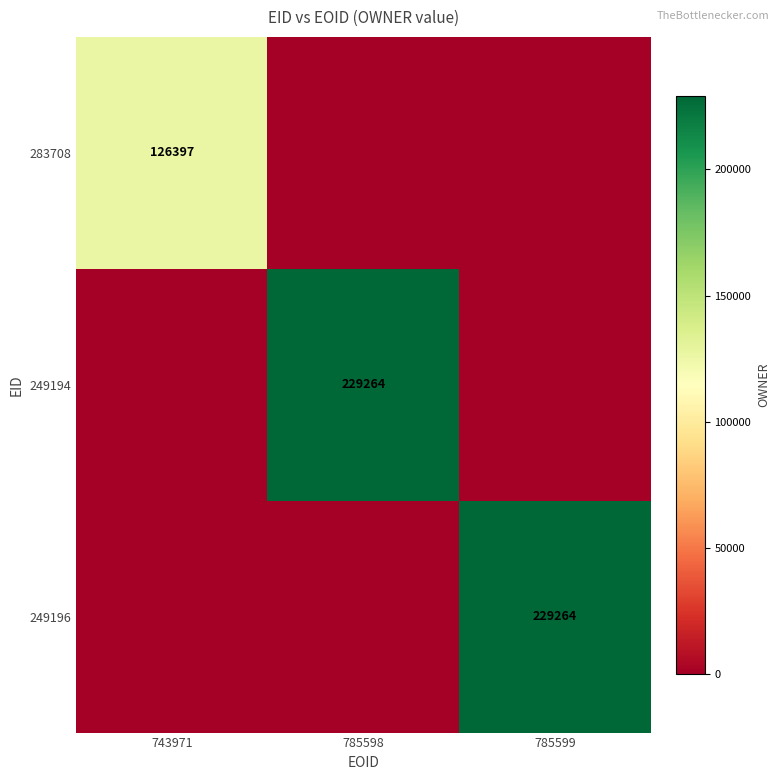

How many data points in 283708 are above 0?

1